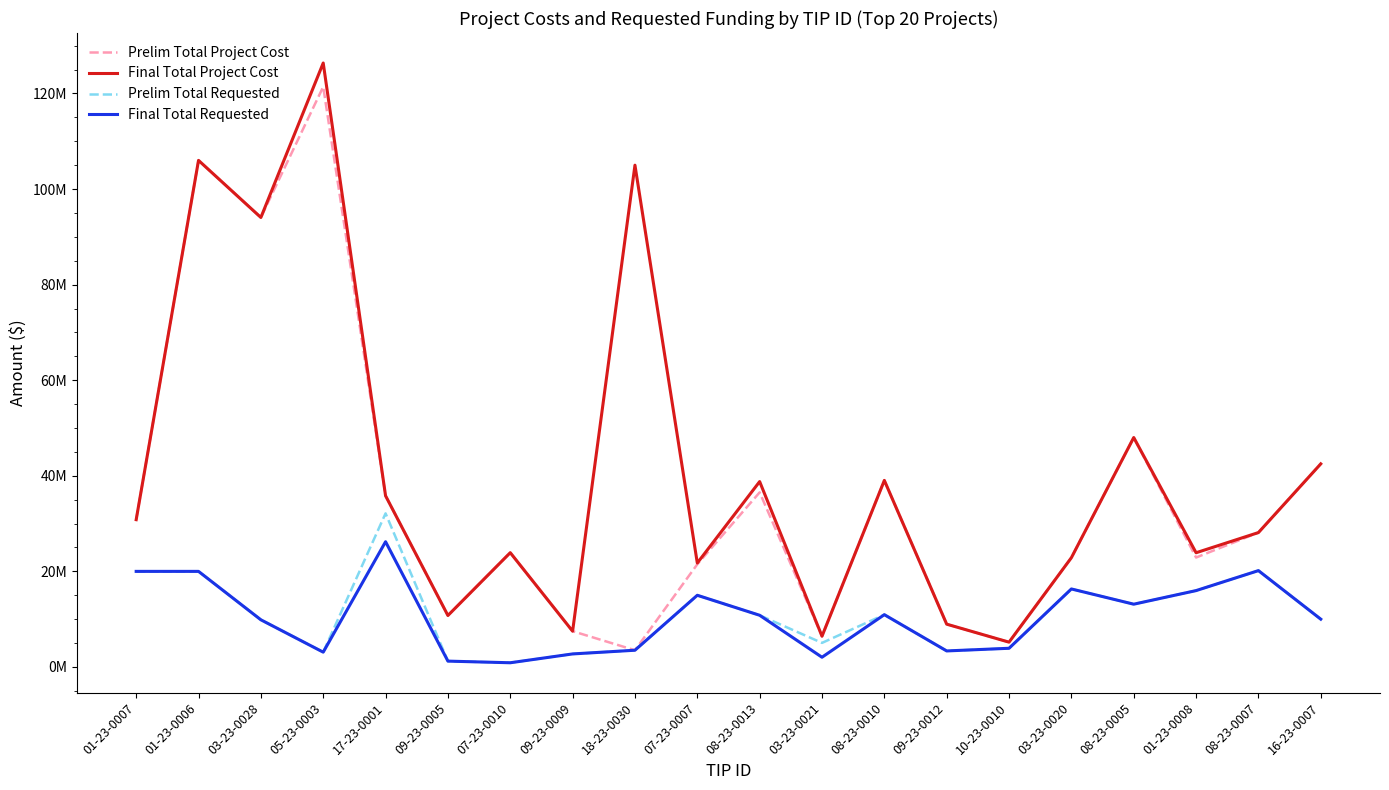

Which label corresponds to the smallest value in the chart?

07-23-0010